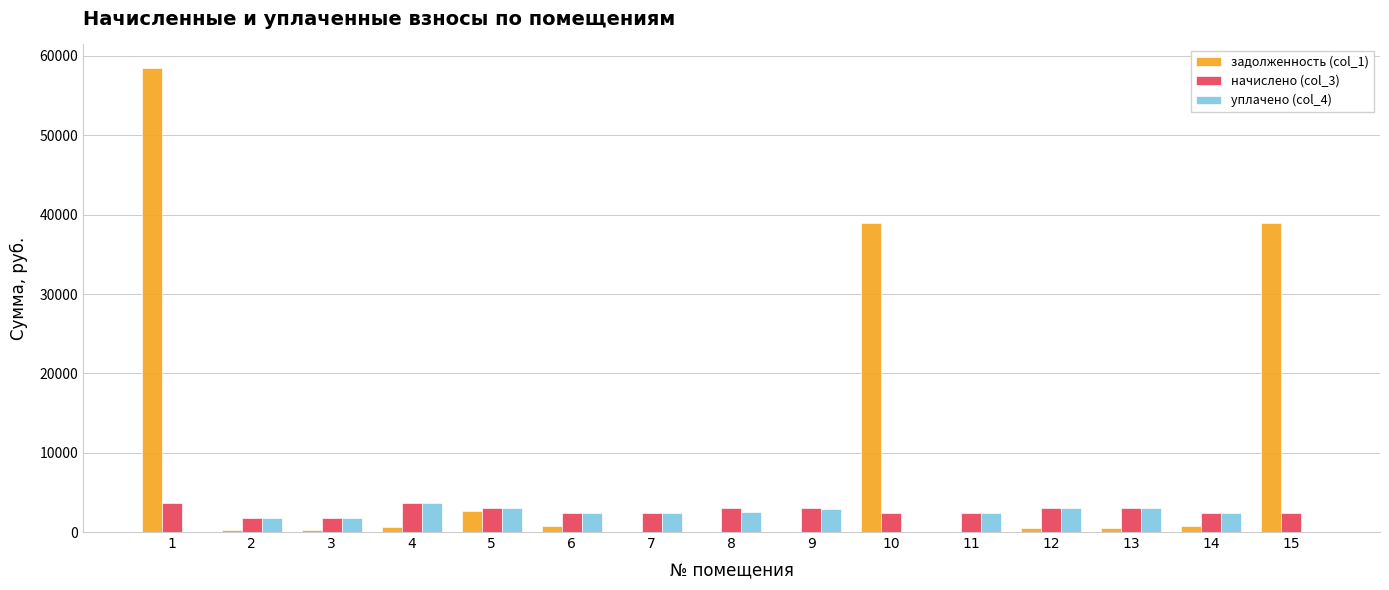

How many data points does each series have?

15